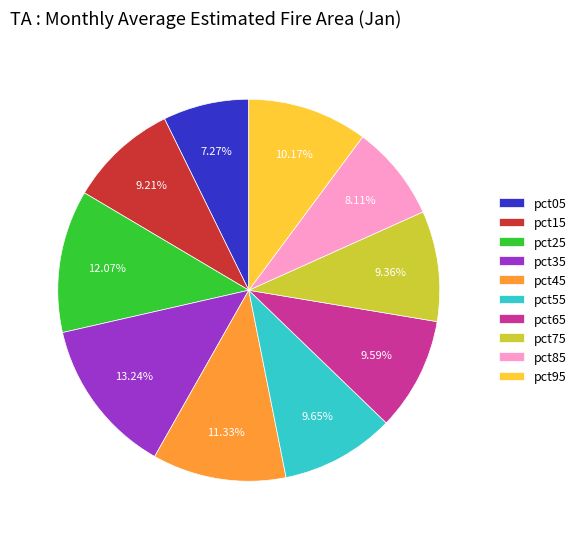

The pct55 slice represents 1% of the pie. True or false?

False